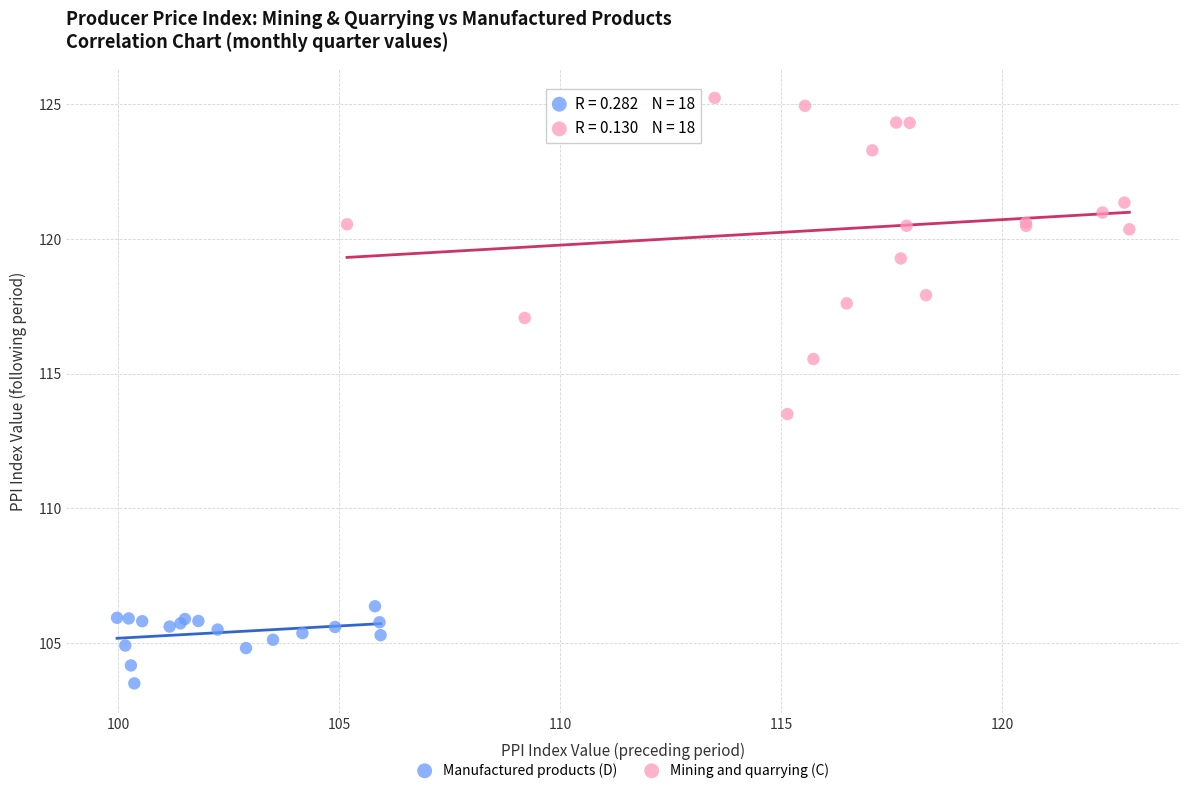

Which series contains the lowest Y value?

Manufactured products (D)